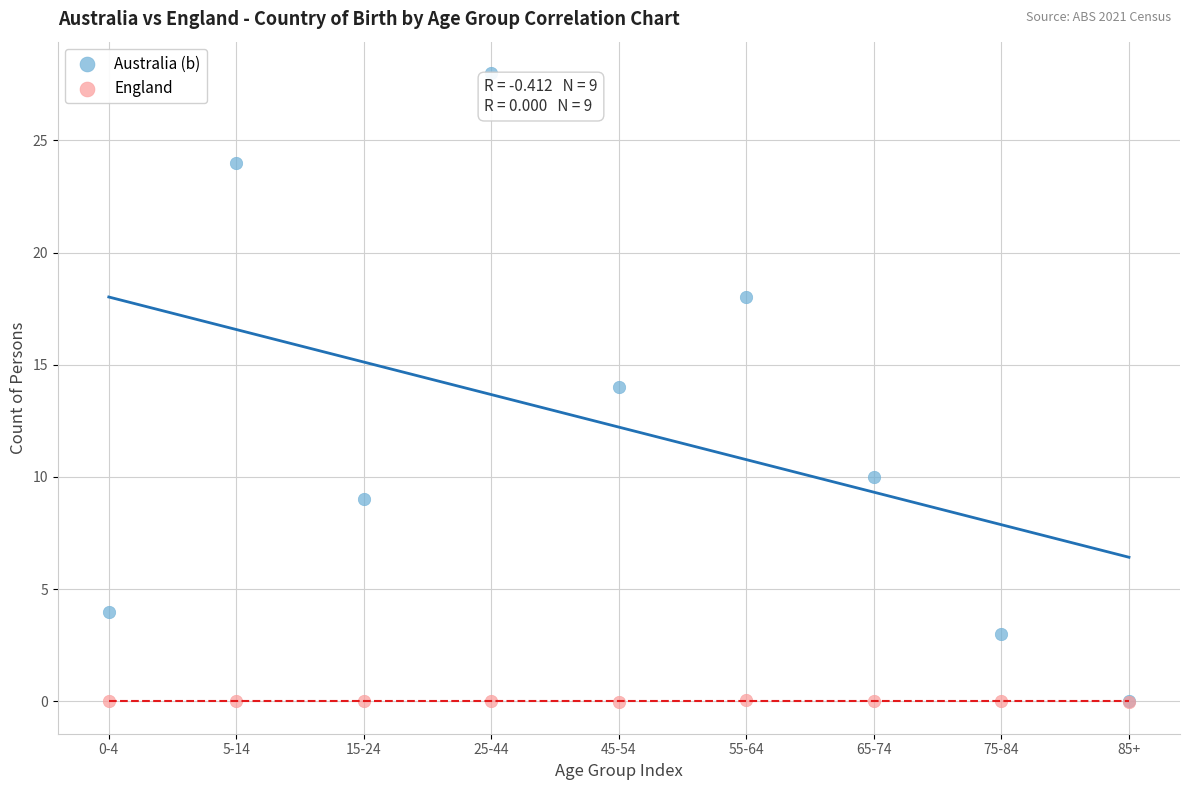

Across all series, what Y value is closest to 13?

14.0